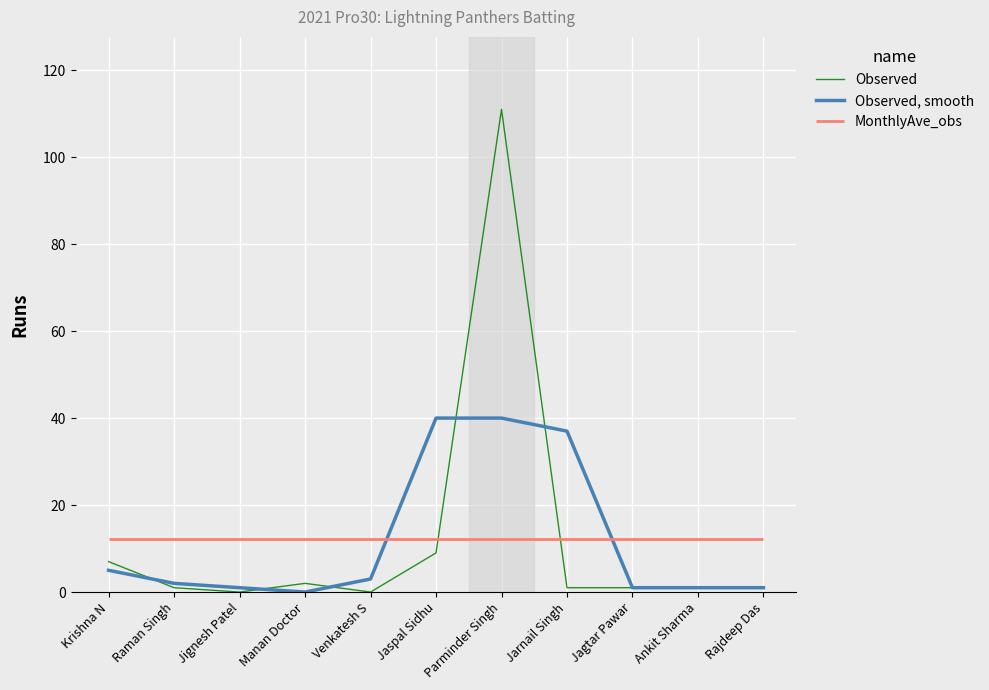

The value of Observed at Jaspal Sidhu is 9. True or false?

True